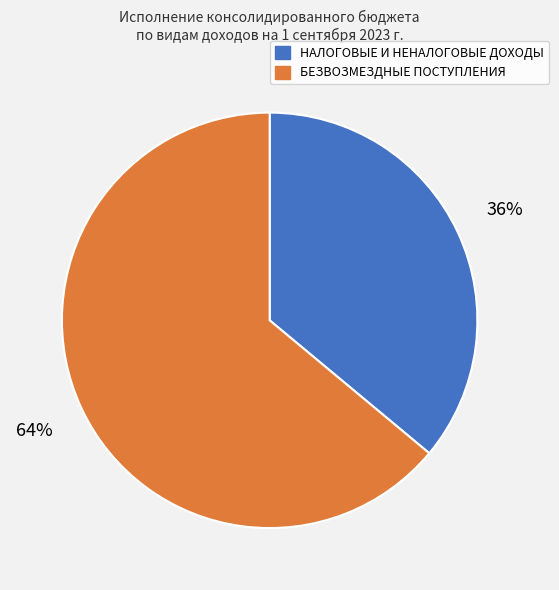

To the nearest percent, what percentage of the pie is НАЛОГОВЫЕ И НЕНАЛОГОВЫЕ ДОХОДЫ?

36%